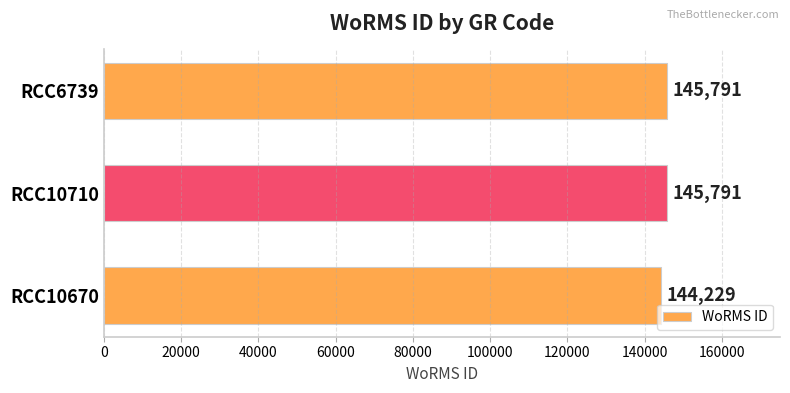

How many series are shown in this chart?

1